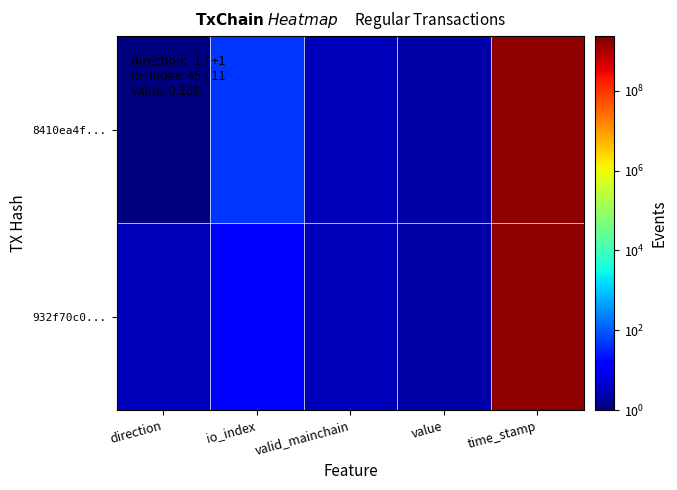

At which category is the sum across all series the highest?

time_stamp